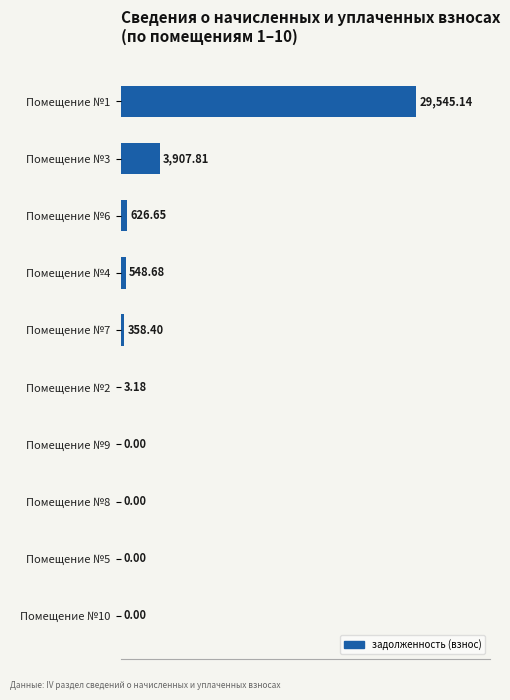

Between Помещение №7 and Помещение №1, which is larger?

Помещение №1